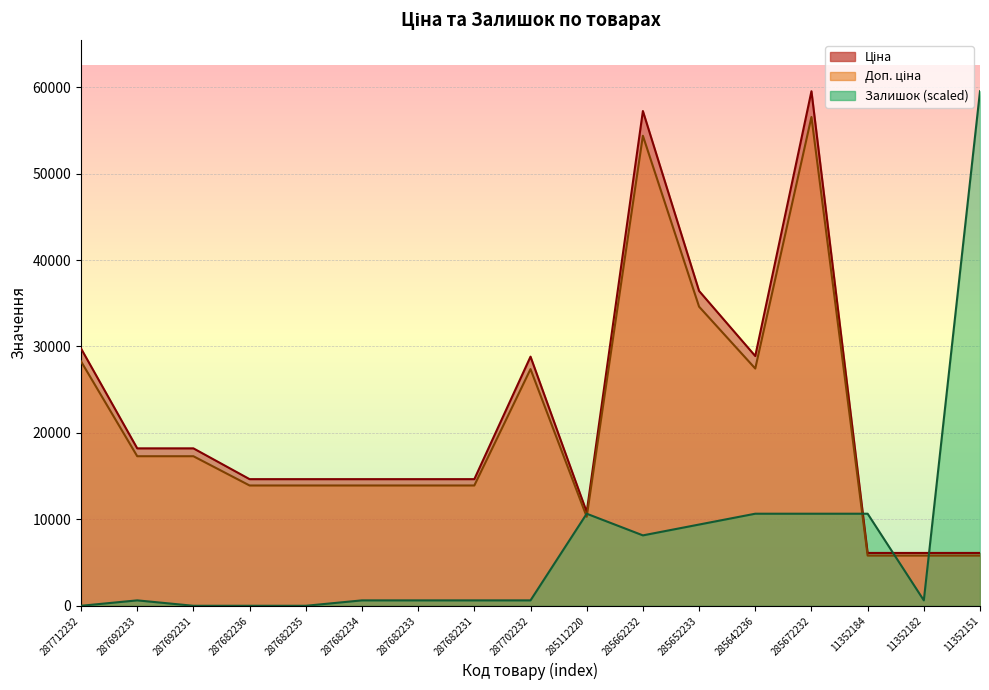

What is the average value of the Доп. ціна series?

21207.7